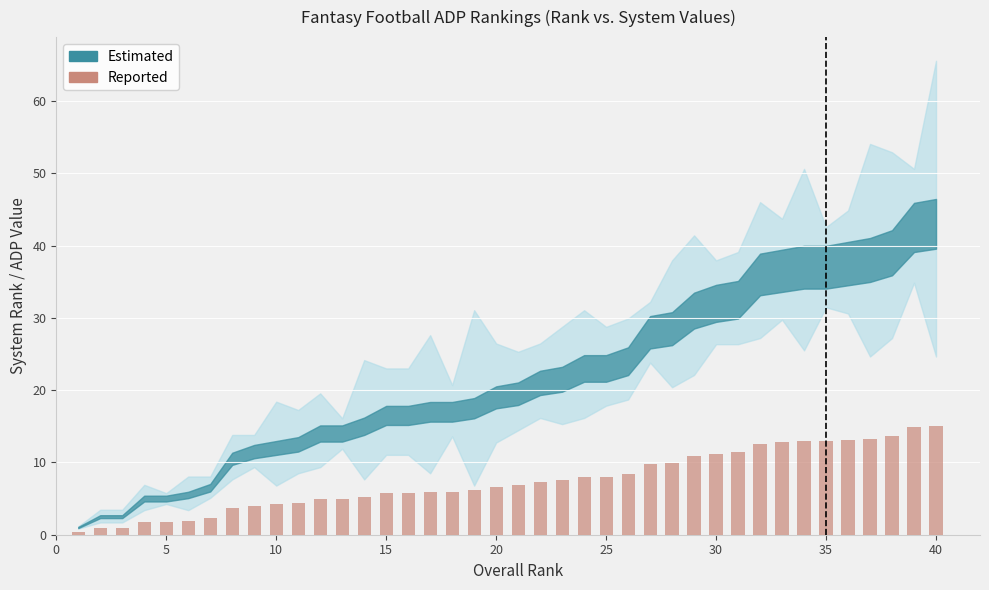

Are the bars horizontal?

No